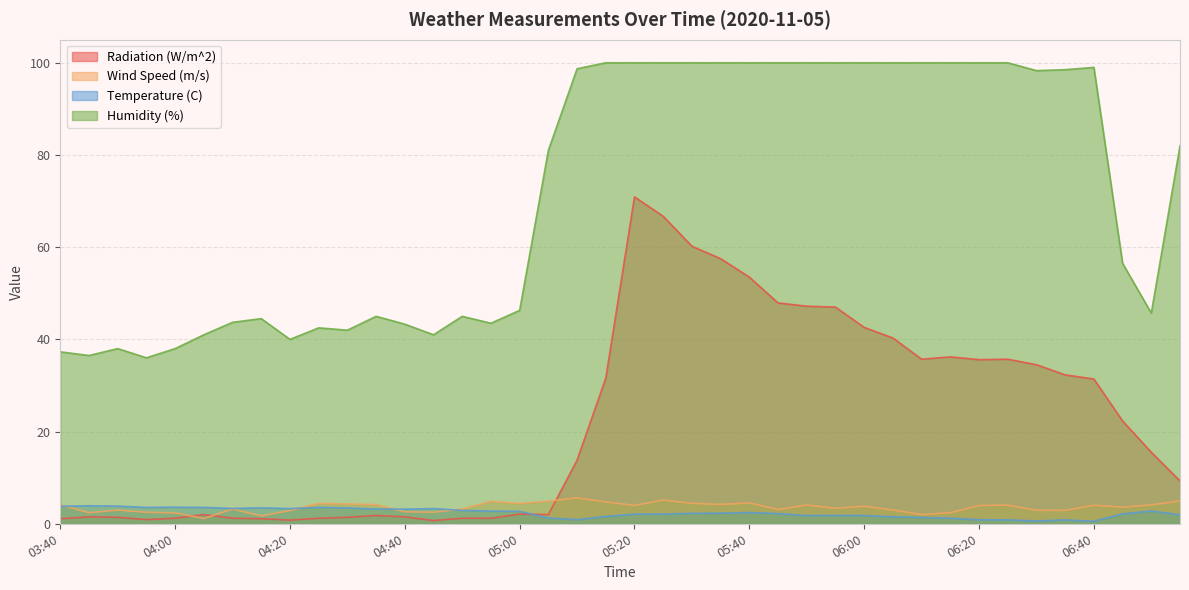

Where is the first local maximum for Radiation (W/m^2)?

03:45